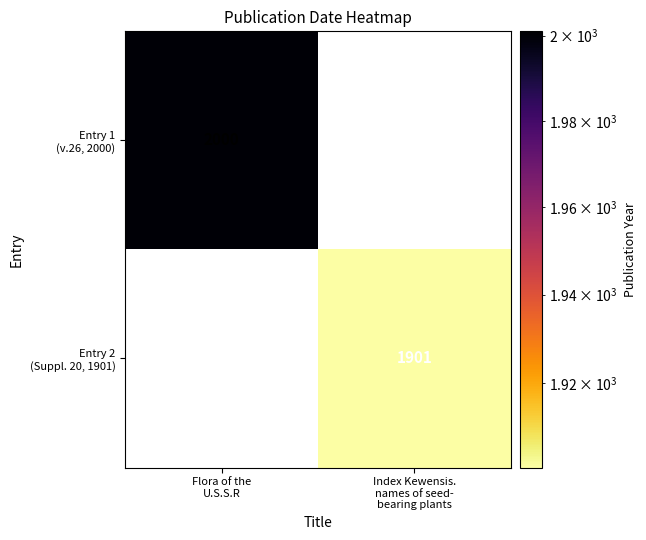

True or false: Entry 2 (Suppl. 20, 1901) has a value of 946 at Flora of the U.S.S.R.

False